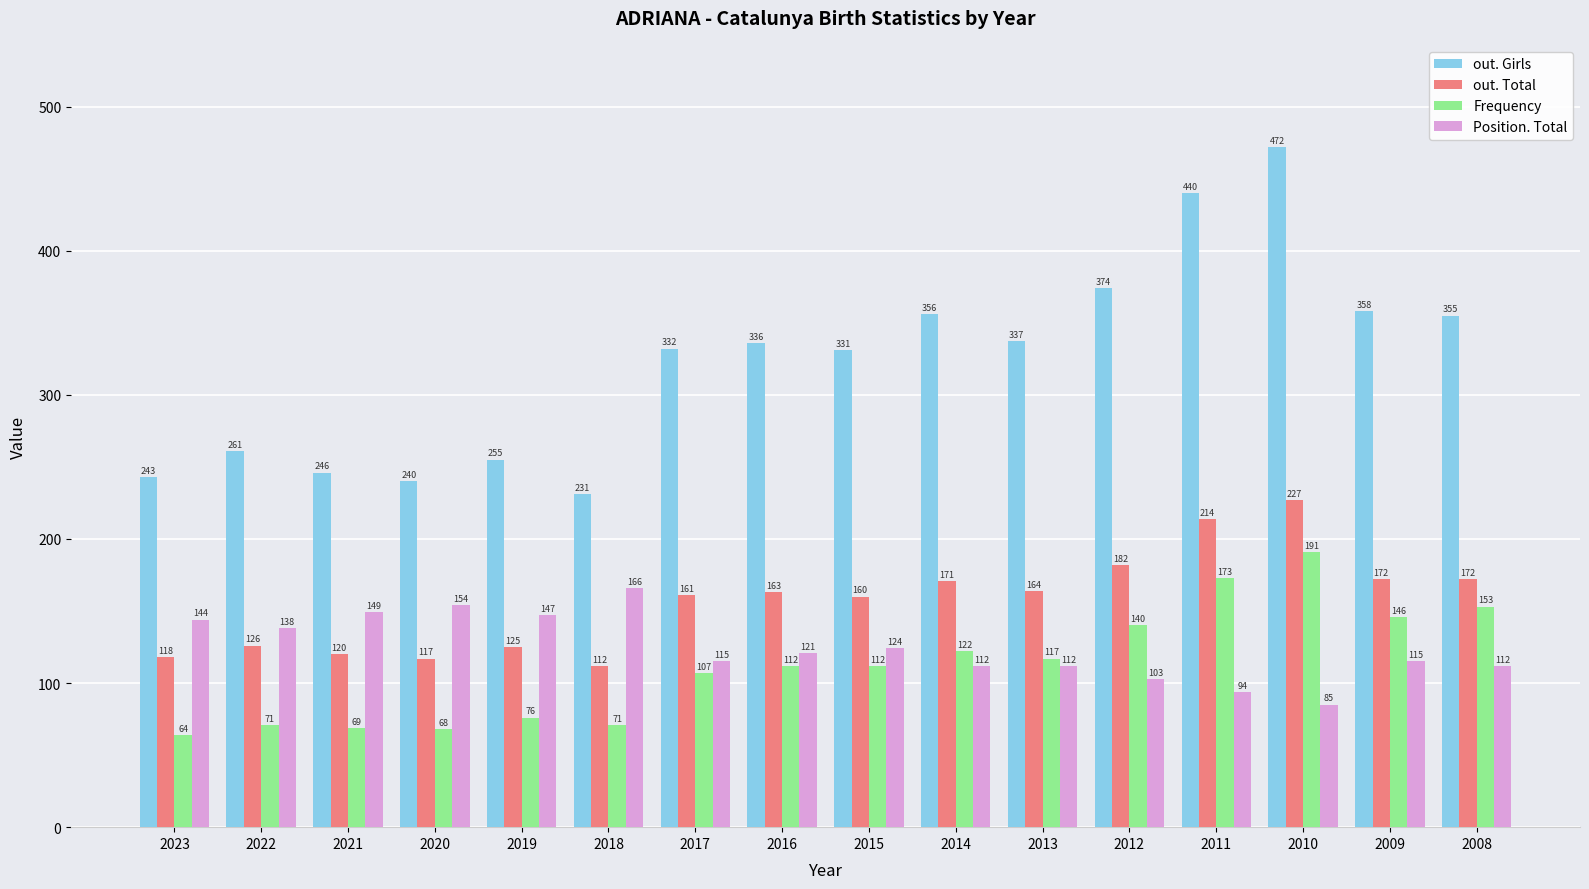

How many bars are there in total?

64